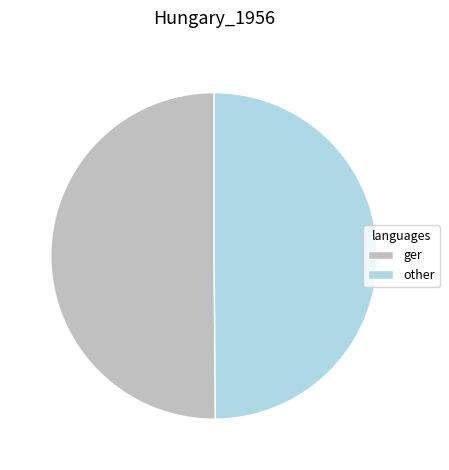

How many segments does this pie chart have?

2